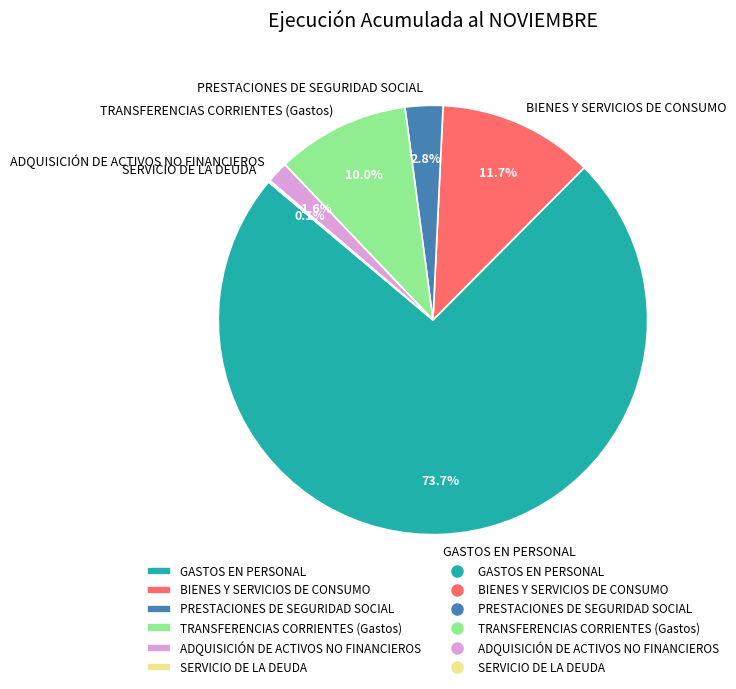

How much of the chart is everything except BIENES Y SERVICIOS DE CONSUMO?

88.3%